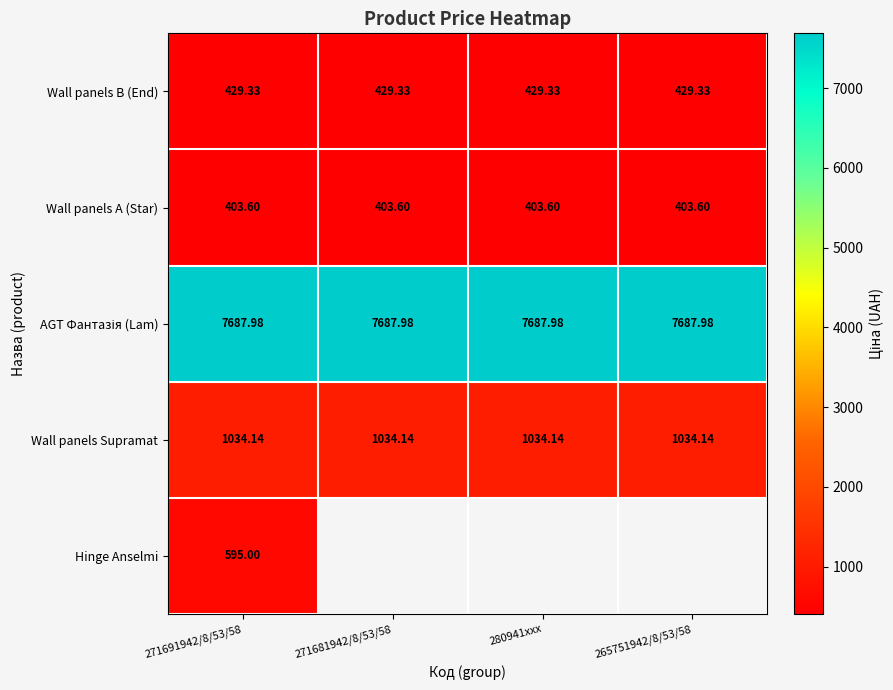

What is the approximate value of AGT Фантазія (Lam) at 265751942/8/53/58?

7688.0